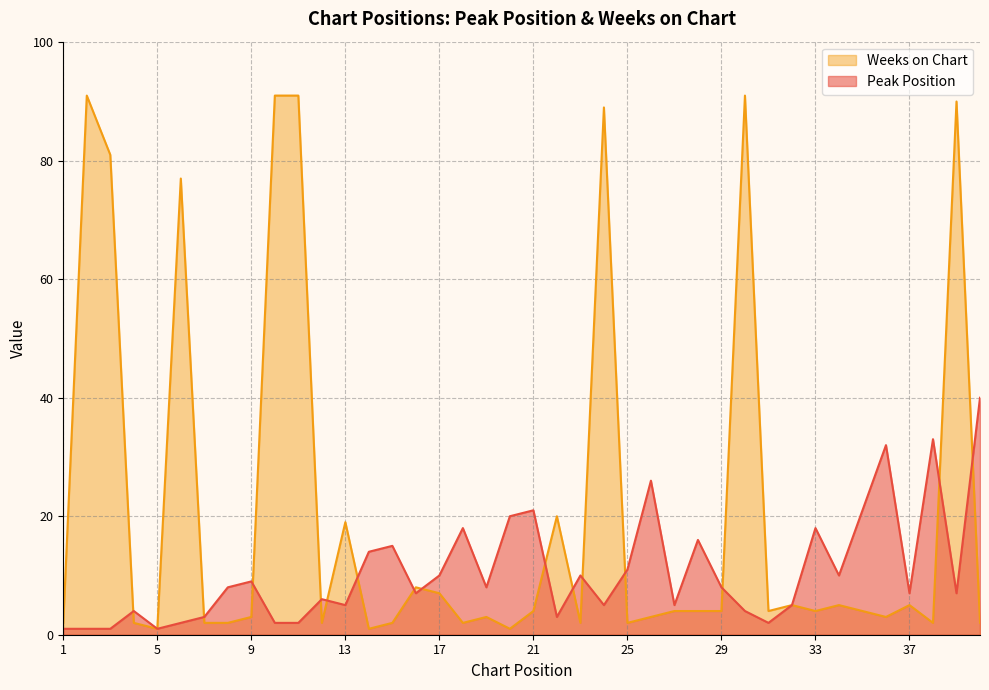

Does the chart have visible grid lines?

Yes